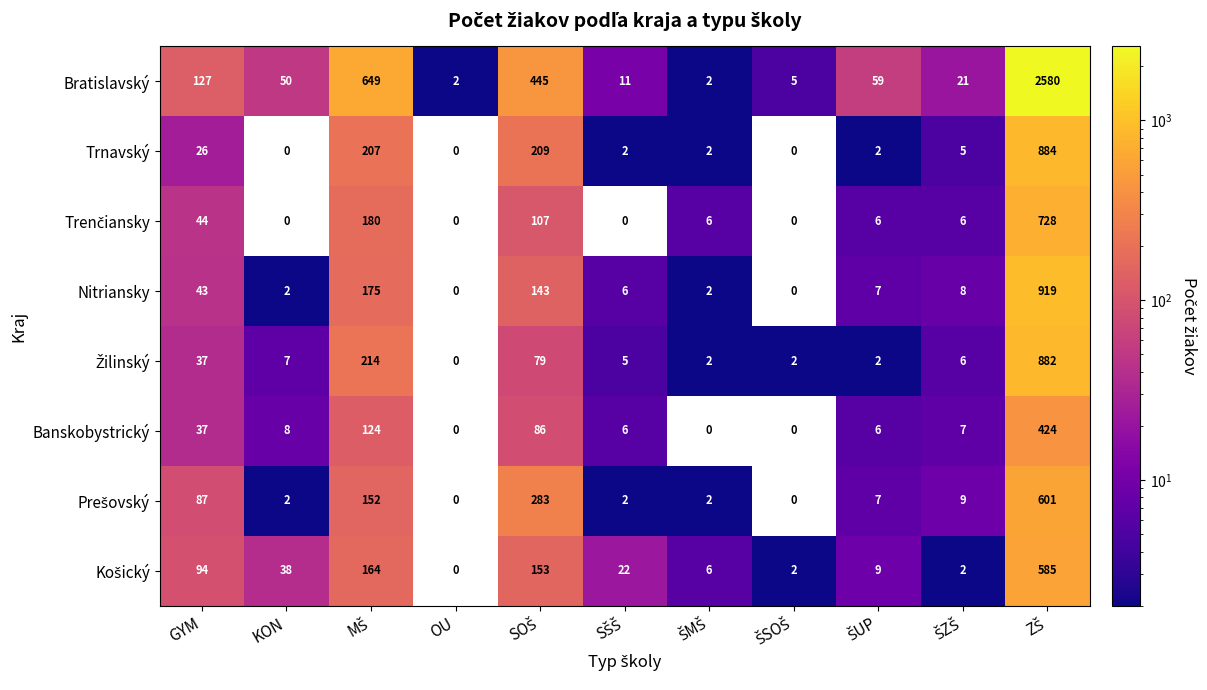

Which series has the largest total across all categories?

Bratislavský